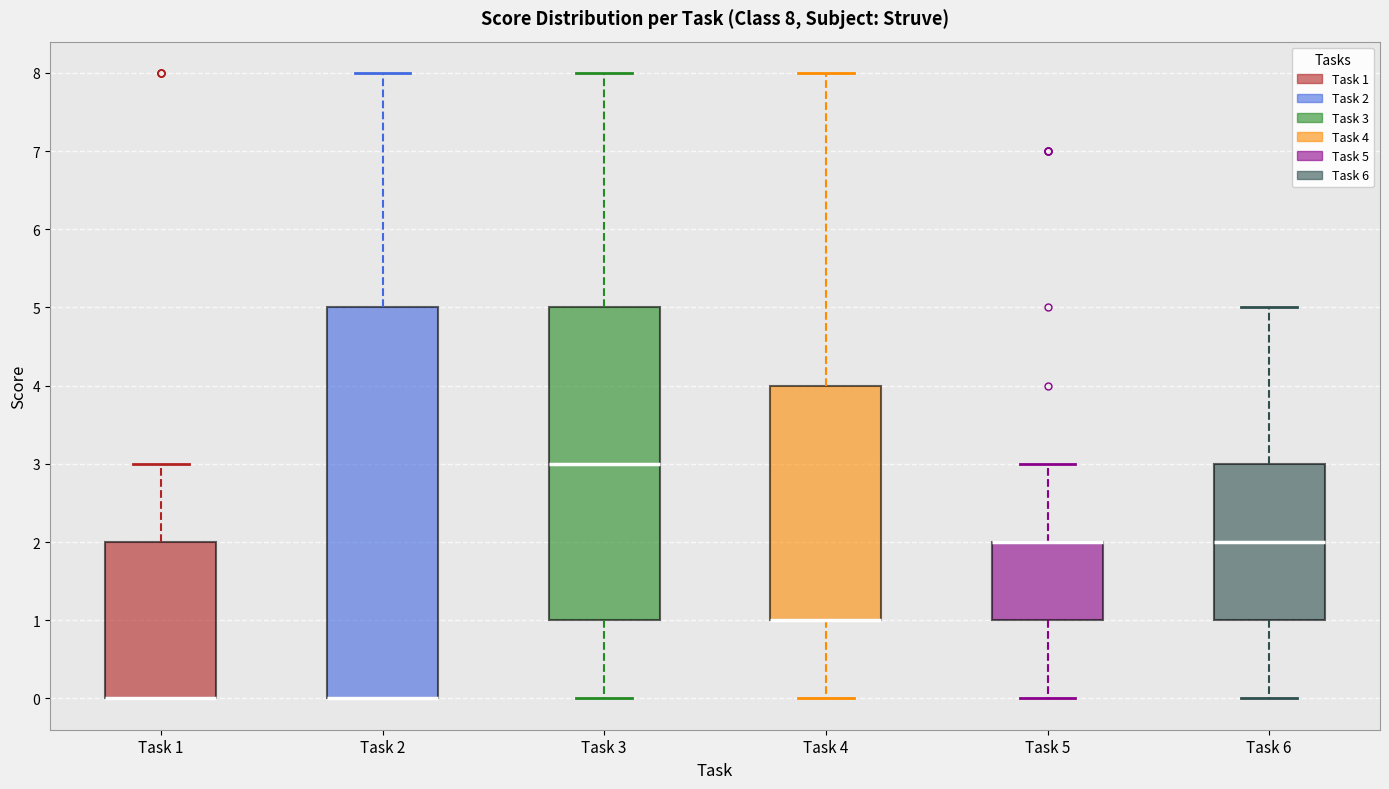

Which box is the tallest, from its lower edge to its upper edge?

Task 2